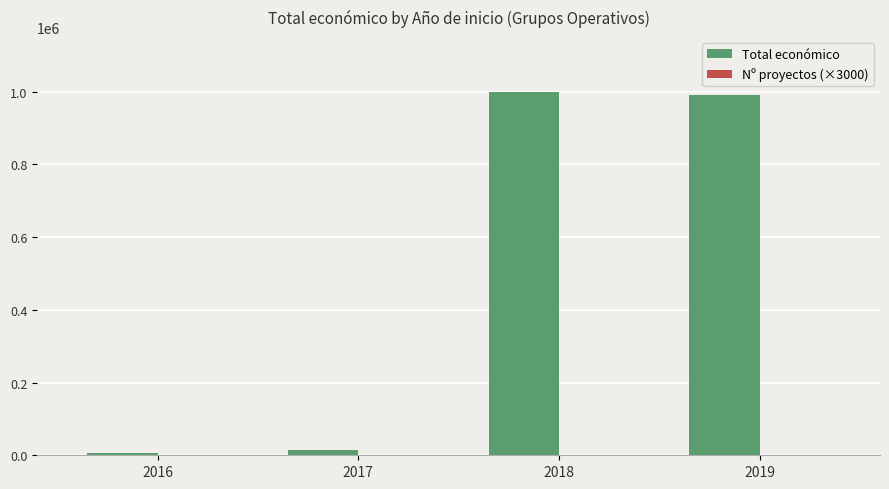

How many groups of bars are there?

4